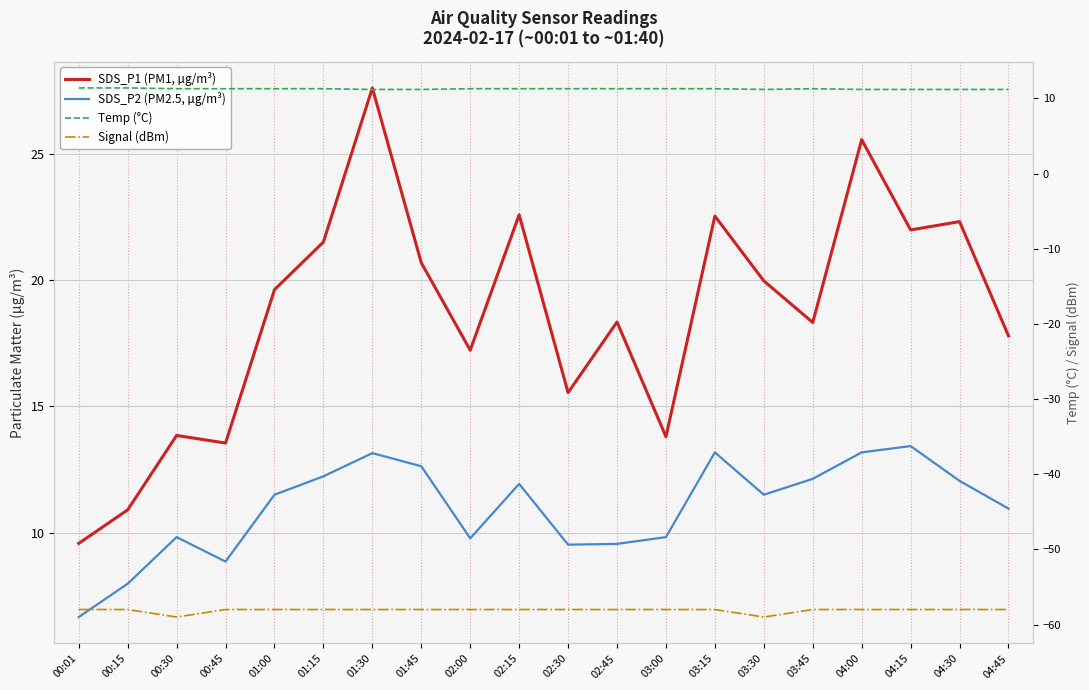

The Signal (dBm) series shows -58.0 at 01:45. True or false?

True